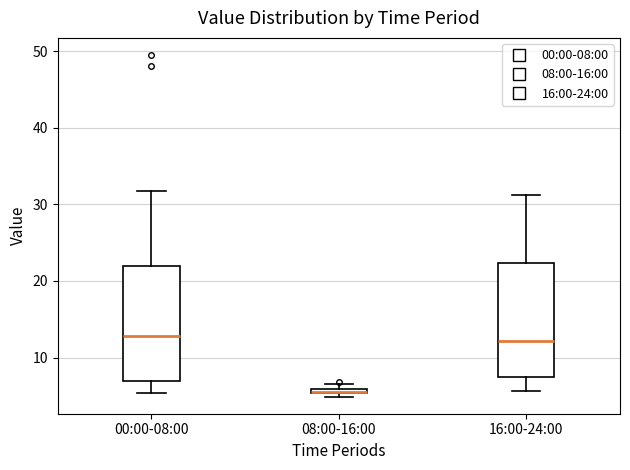

Where is the lower edge of the box for 00:00-08:00 on the y-axis? The values are not printed on the chart, so give them approximately, as read against the axis.

7